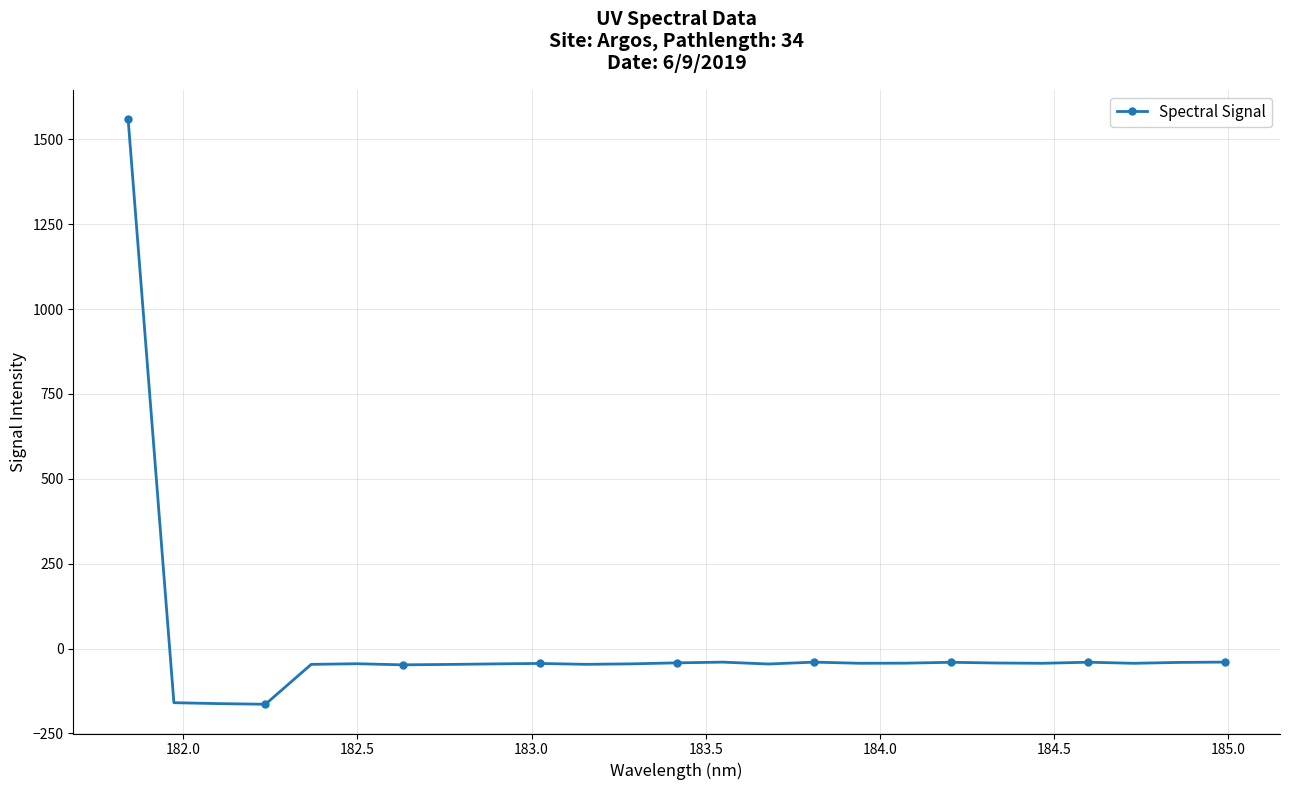

How many lines are shown in the chart?

1